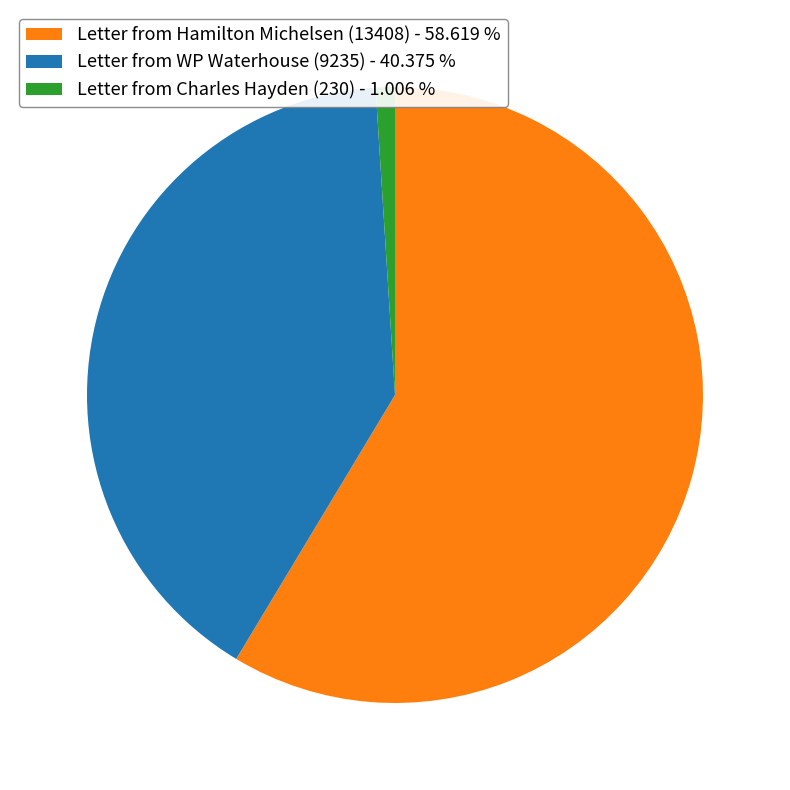

Which slice represents more than half of the pie?

Letter from Hamilton Michelsen (13408)